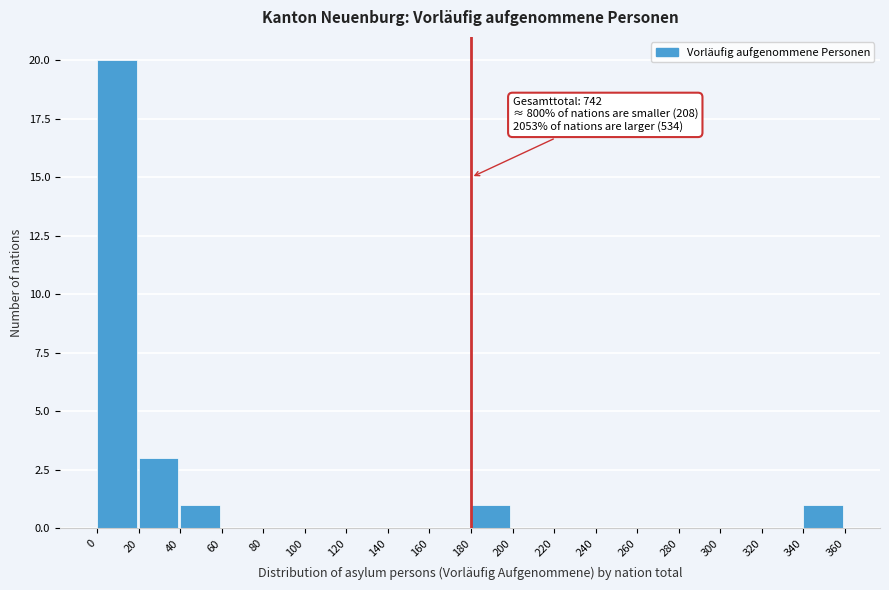

Which range on the x-axis has the tallest bar?

0 to 20